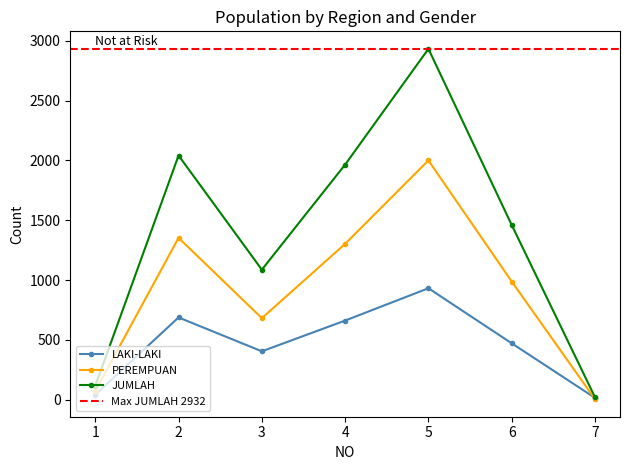

Rank the series by their maximum value, from highest to lowest.

JUMLAH, PEREMPUAN, LAKI-LAKI